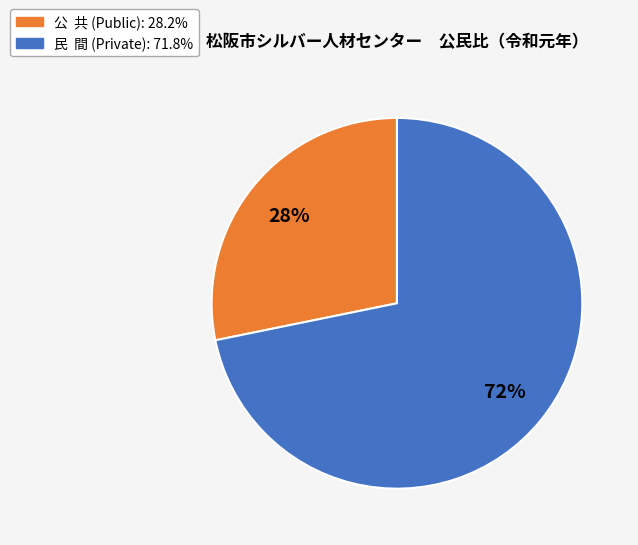

How many slices are in this pie chart?

2